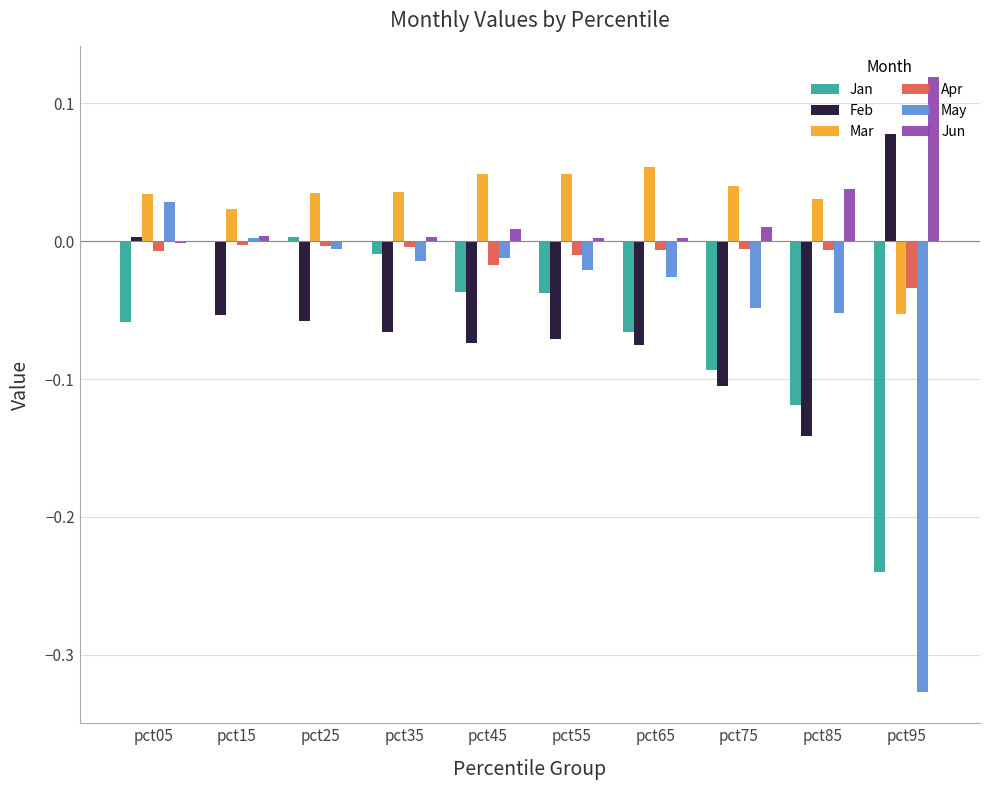

Which series changed the most between pct85 and pct95?

May